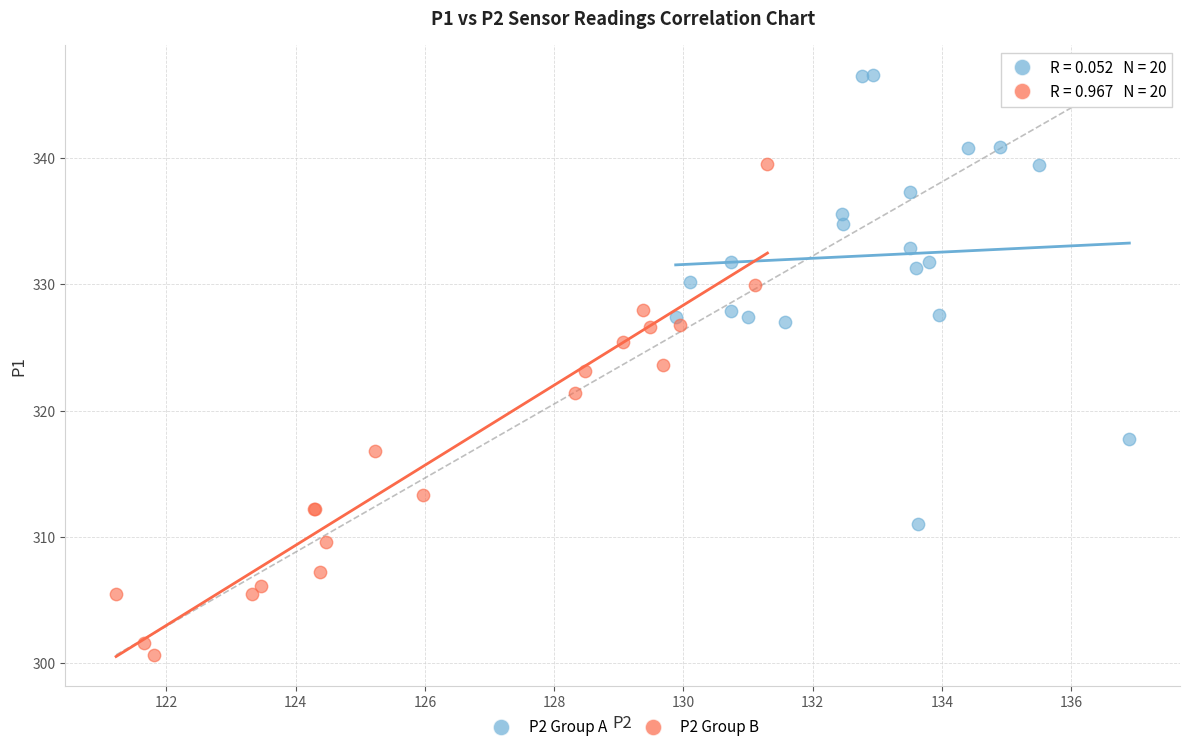

Which series has the largest Y range (max minus min)?

P2 Group B